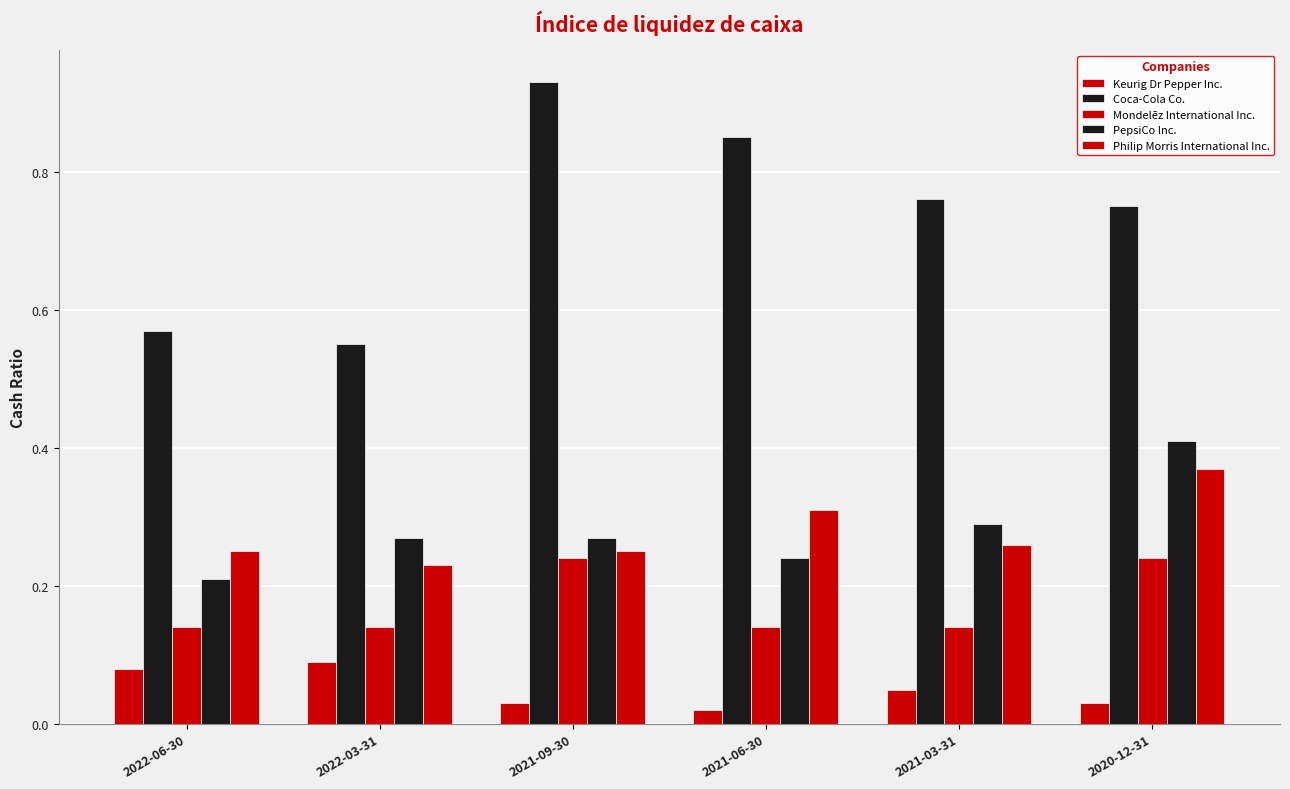

How many bars are there in each group?

5